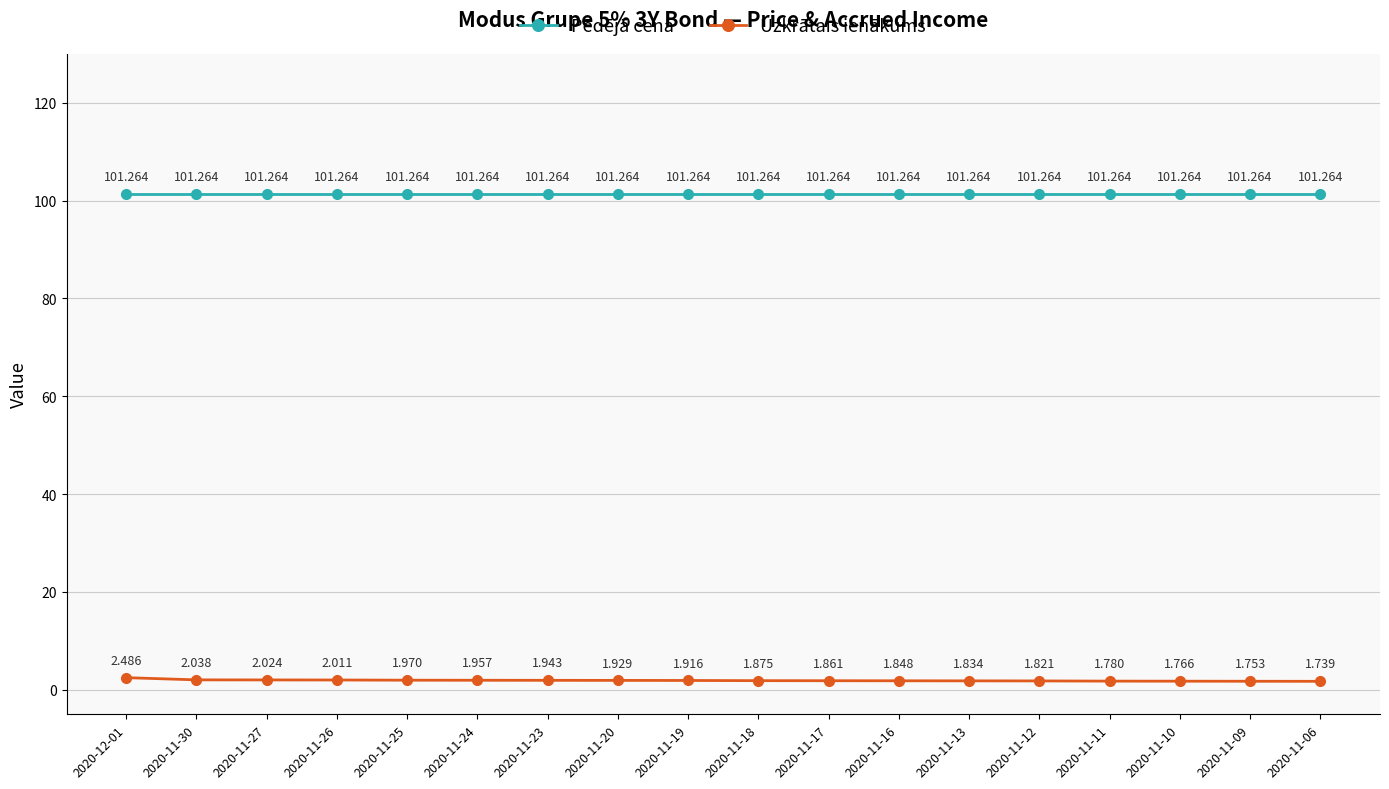

Count the number of categories in the chart.

18